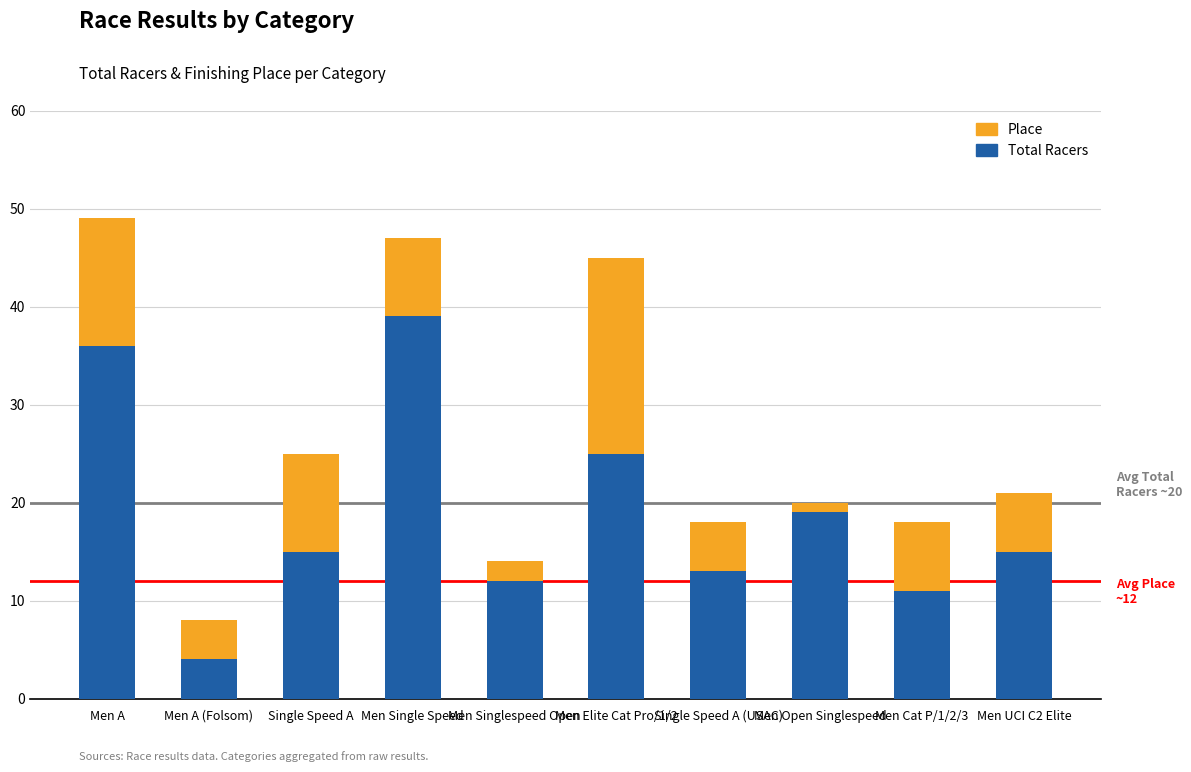

What value does the Total Racers series have at Single Speed A (USAC), to the nearest 10?

10